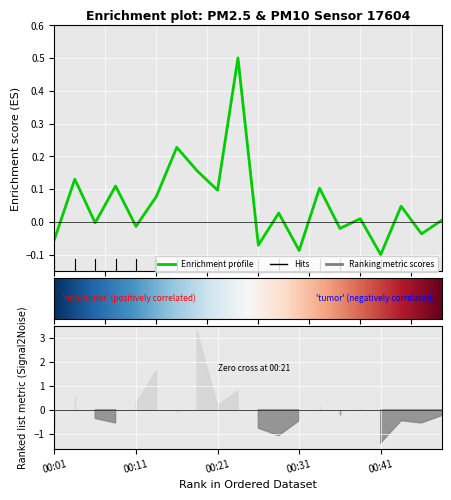

How many lines are shown in the chart?

1